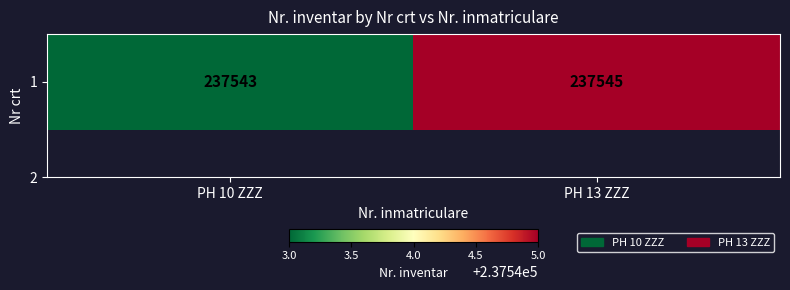

At which category does the chart reach its peak across all series?

PH 13 ZZZ